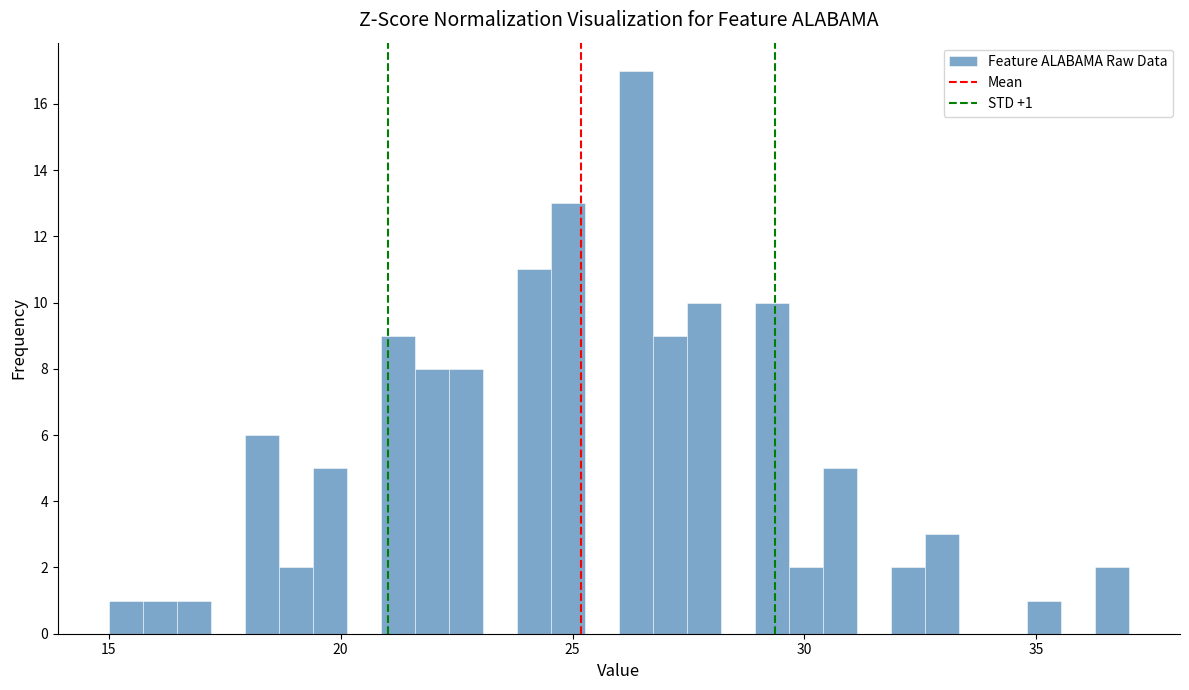

Read against the x-axis, roughly where is the centre of the tallest bar?

26.5